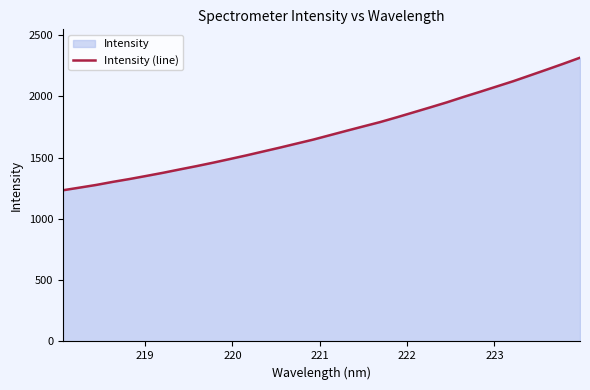

What is the difference between the maximum and minimum values?

1081.7